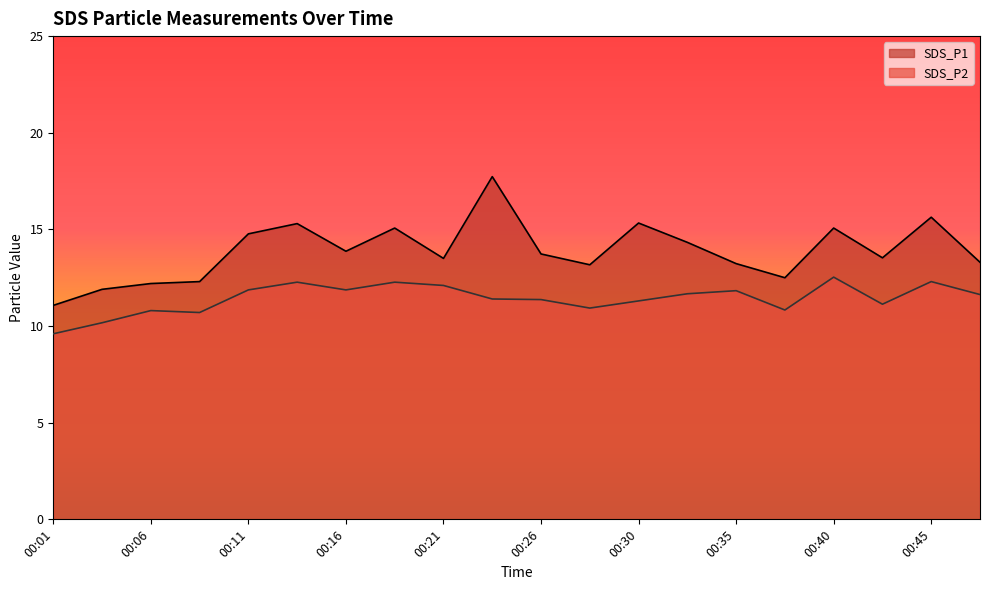

What is the minimum value for SDS_P2?

9.6